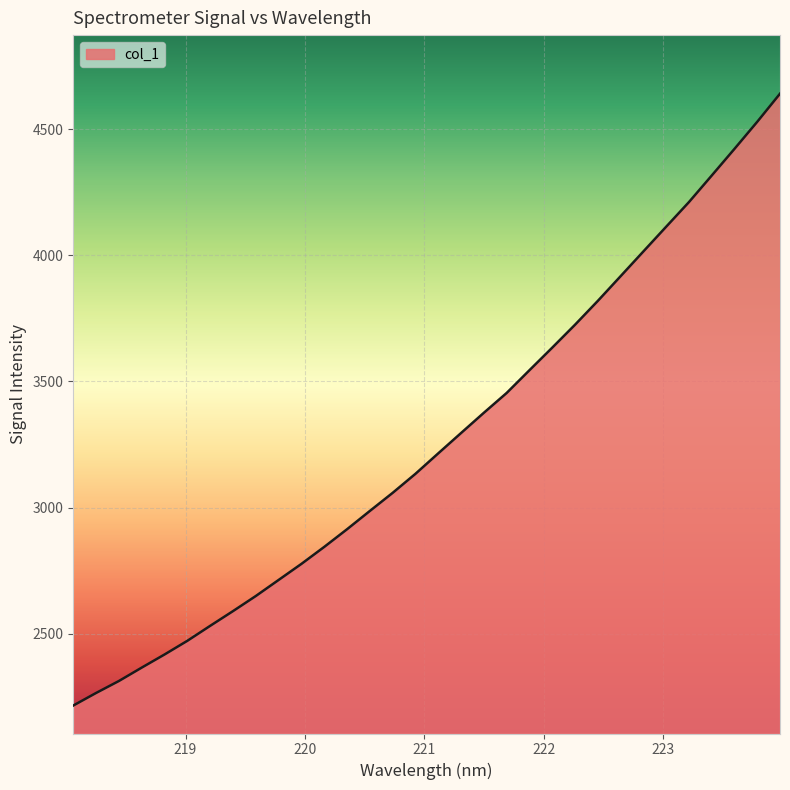

What is the difference between the maximum and minimum values?

2423.9